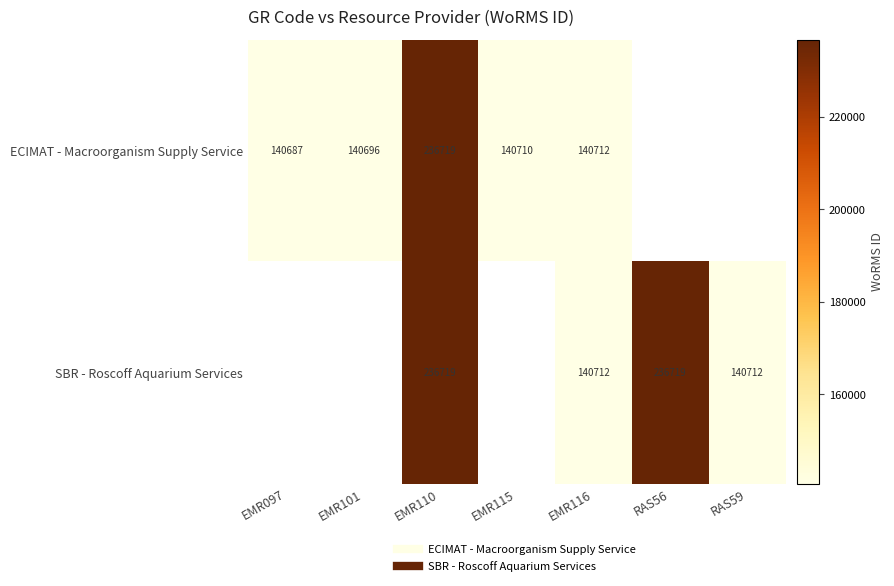

How many positive values does the ECIMAT - Macroorganism Supply Service series have?

5